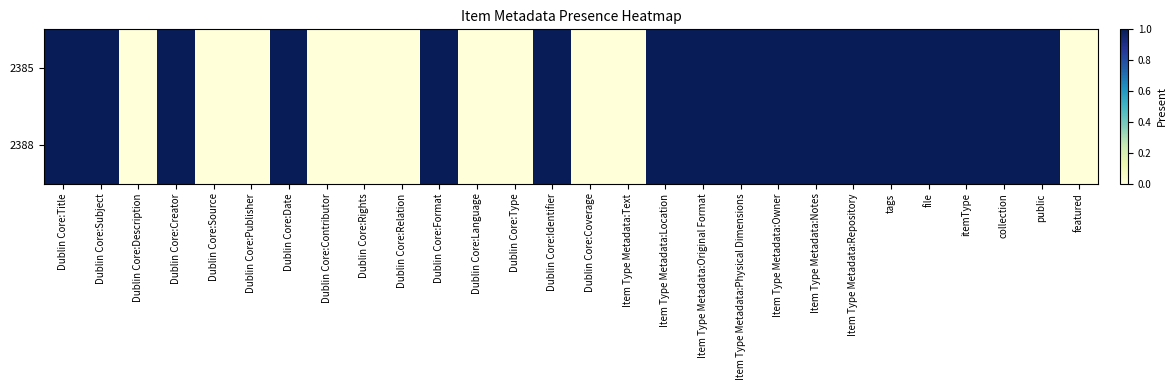

At Item Type Metadata:Notes, list the series in order from smallest to largest.

2385, 2388